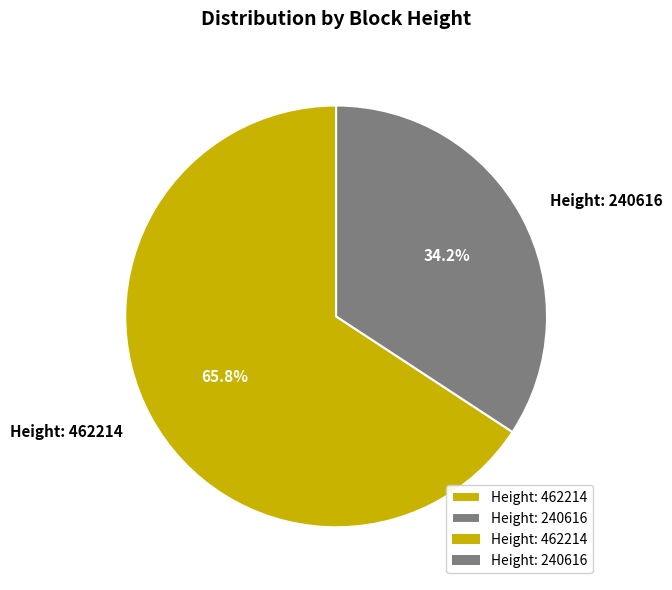

Is the sum of Height: 240616 and Height: 462214 greater than half?

Yes